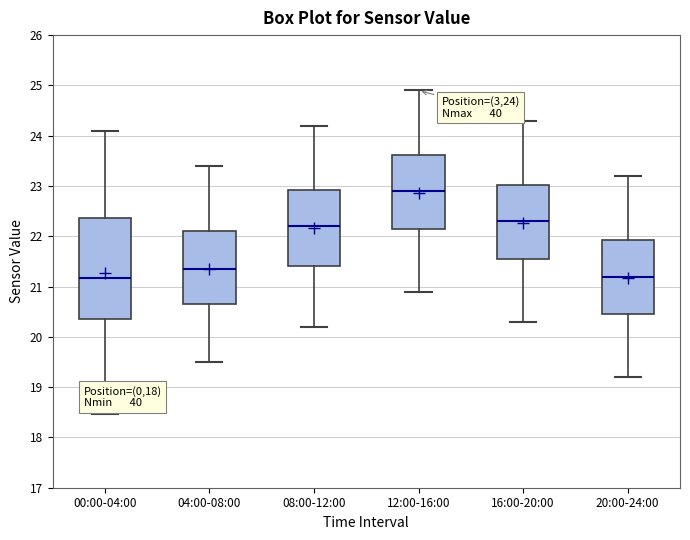

Comparing the boxes themselves (not the whiskers), which one is the tallest?

00:00-04:00